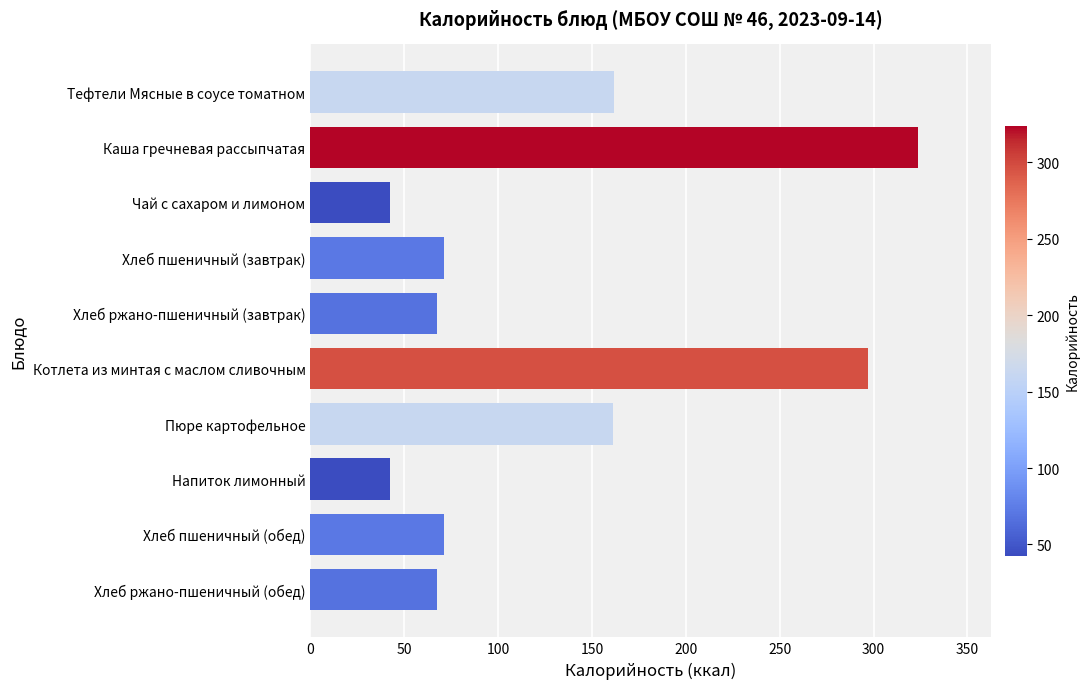

Between Каша гречневая рассыпчатая and Пюре картофельное, which is larger?

Каша гречневая рассыпчатая